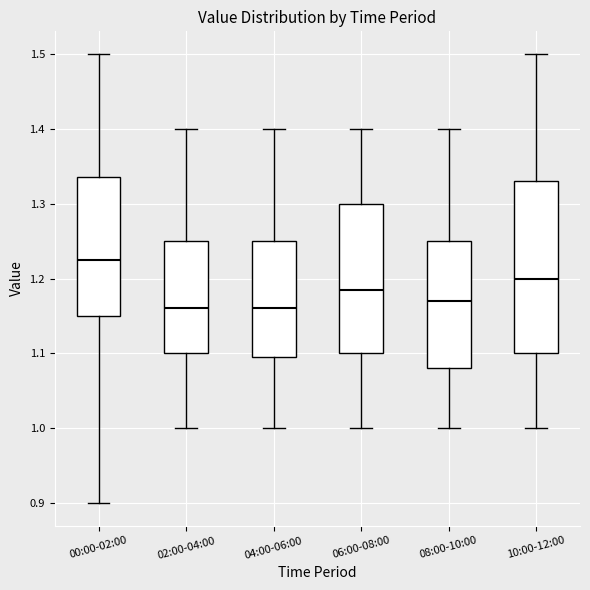

Reading left to right, read every box against the y-axis: the position of its median line, the range the box covers, and the ends of its whiskers. The values are not printed on the chart, so give them approximately, as read against the axis.

00:00-02:00: median 1.23, box 1.15 to 1.34, whiskers 0.90 to 1.50
02:00-04:00: median 1.16, box 1.10 to 1.25, whiskers 1.00 to 1.40
04:00-06:00: median 1.16, box 1.10 to 1.25, whiskers 1.00 to 1.40
06:00-08:00: median 1.19, box 1.10 to 1.30, whiskers 1.00 to 1.40
08:00-10:00: median 1.17, box 1.08 to 1.25, whiskers 1.00 to 1.40
10:00-12:00: median 1.20, box 1.10 to 1.33, whiskers 1.00 to 1.50